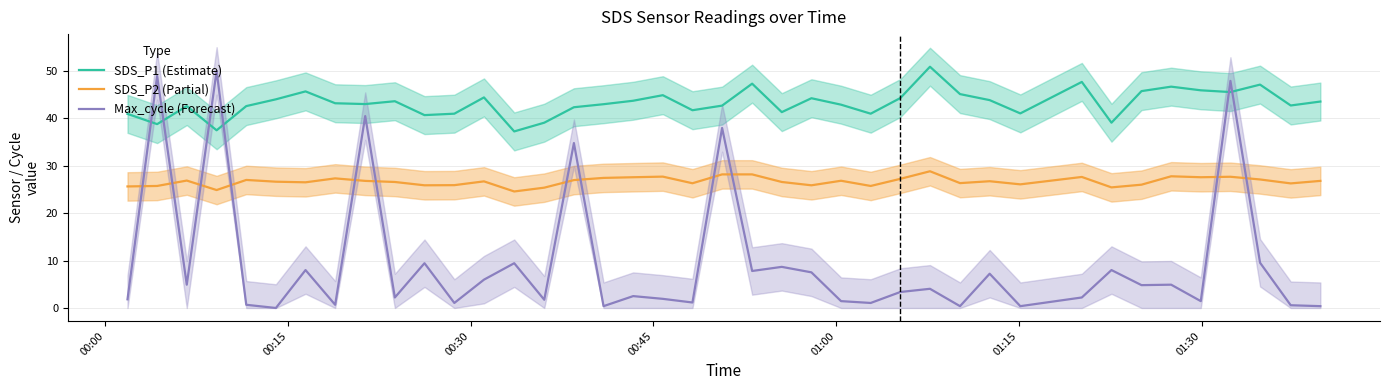

True or false: SDS_P1 (Estimate) and SDS_P2 (Partial) cross at least once.

False